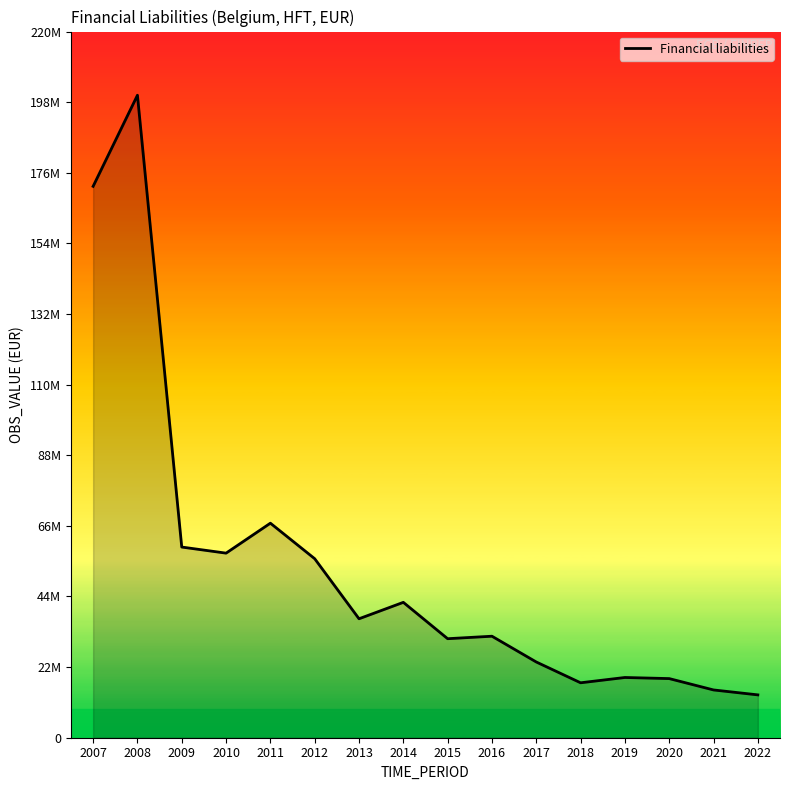

Is it true that the value at 2015 is 15899597.6?

False